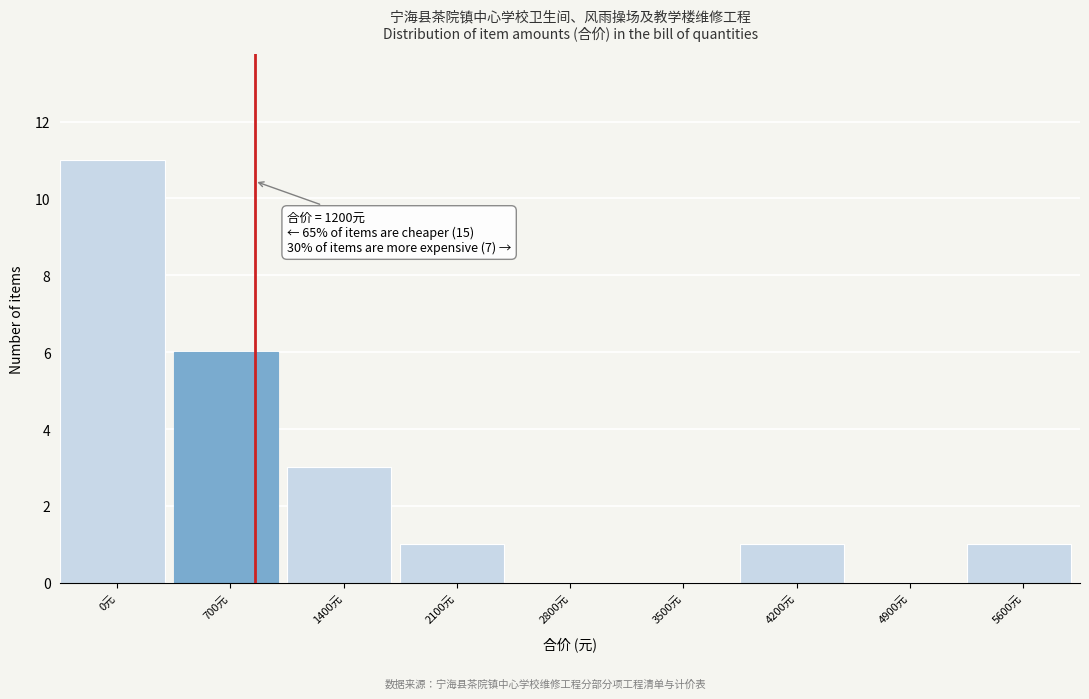

Reading right to left, what are all the values shown in this chart?

5600元=1	4900元=0	4200元=1	3500元=0	2800元=0	2100元=1	1400元=3	700元=6	0元=11